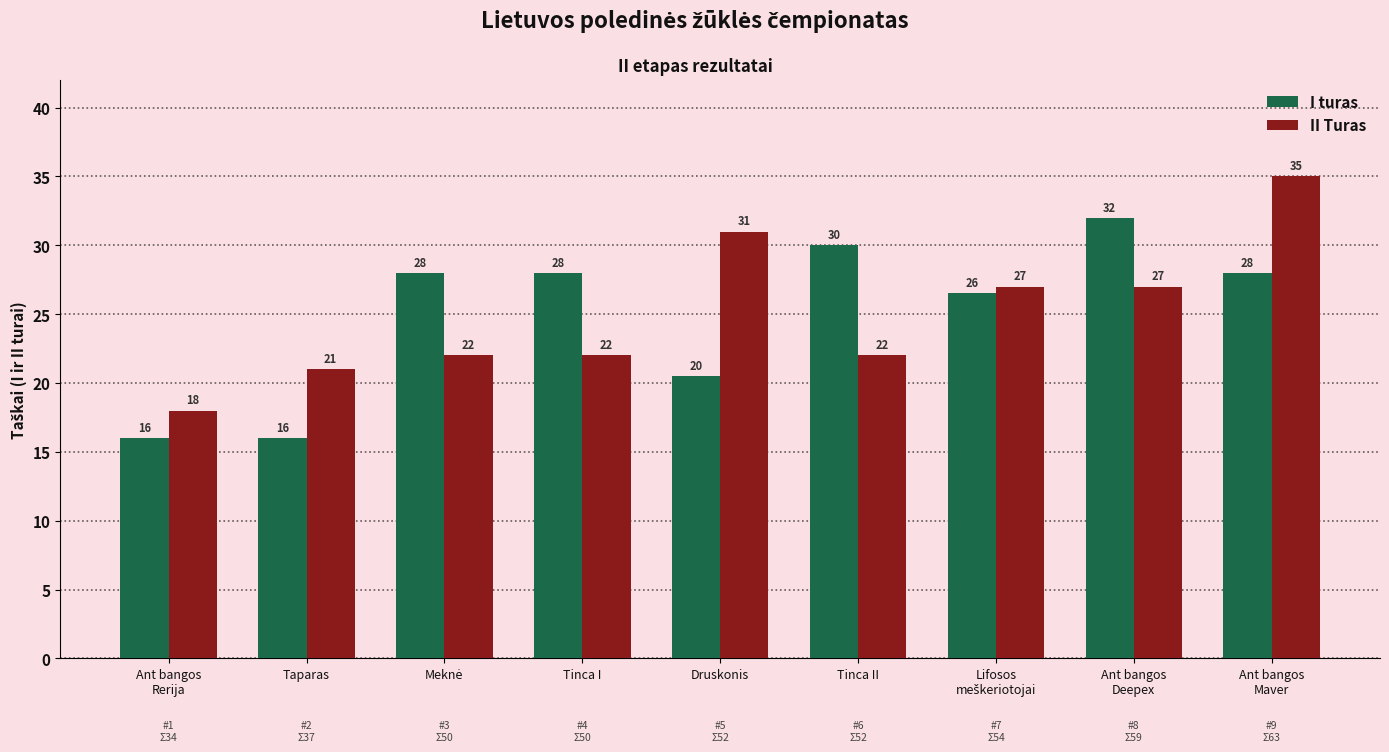

What is the difference between the highest and lowest values at Tinca II?

8.0